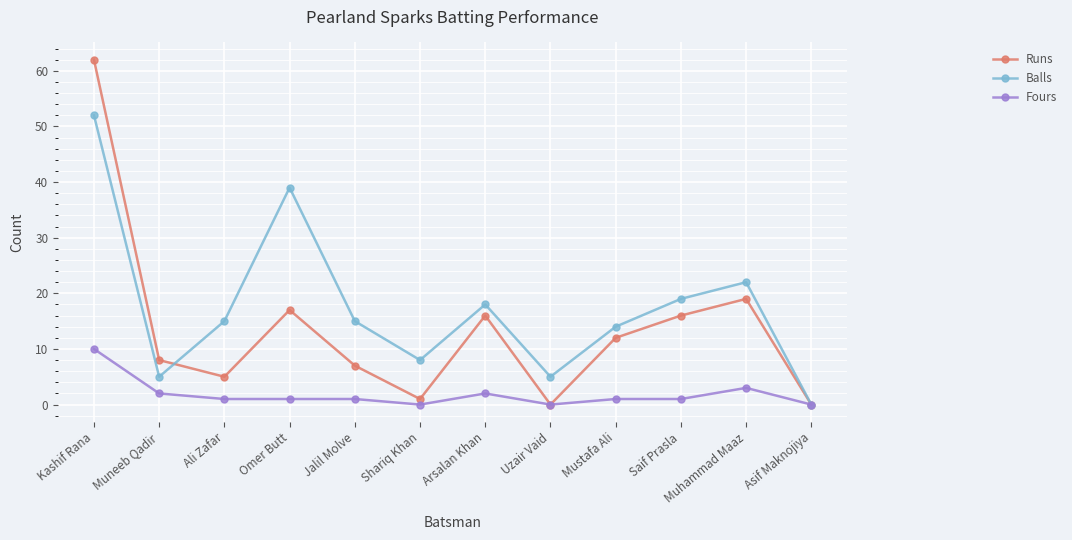

Where does the Balls series first go above 15?

Kashif Rana